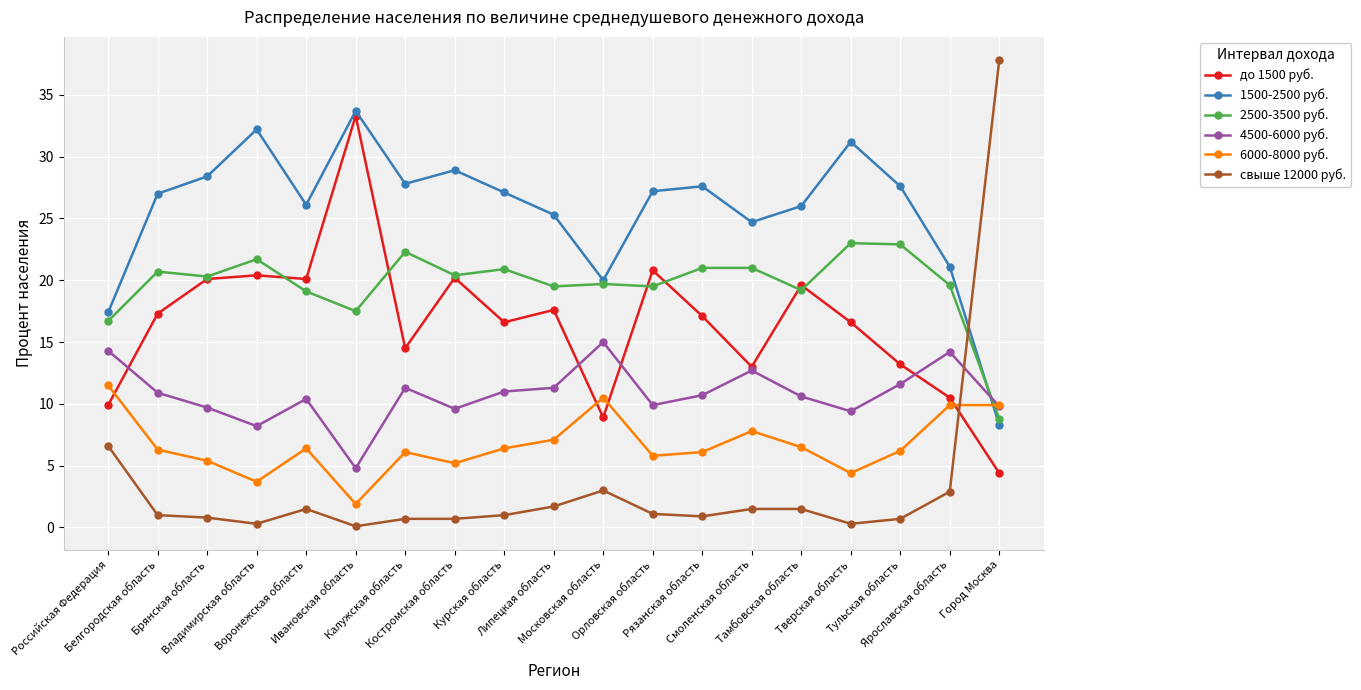

At which category is the sum across all series the highest?

Ивановская область